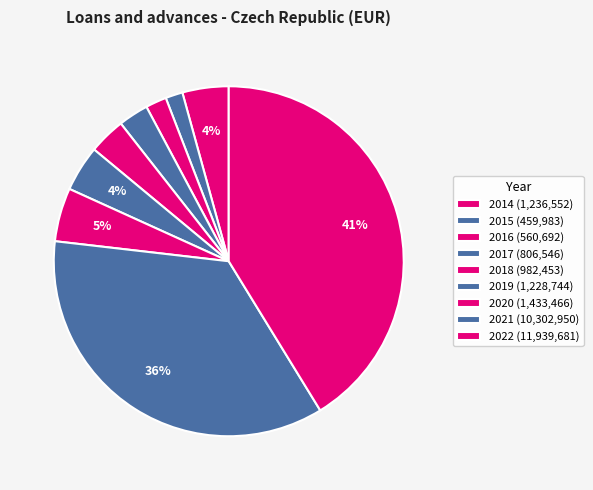

To the nearest percent, what portion does 2016 represent?

2%